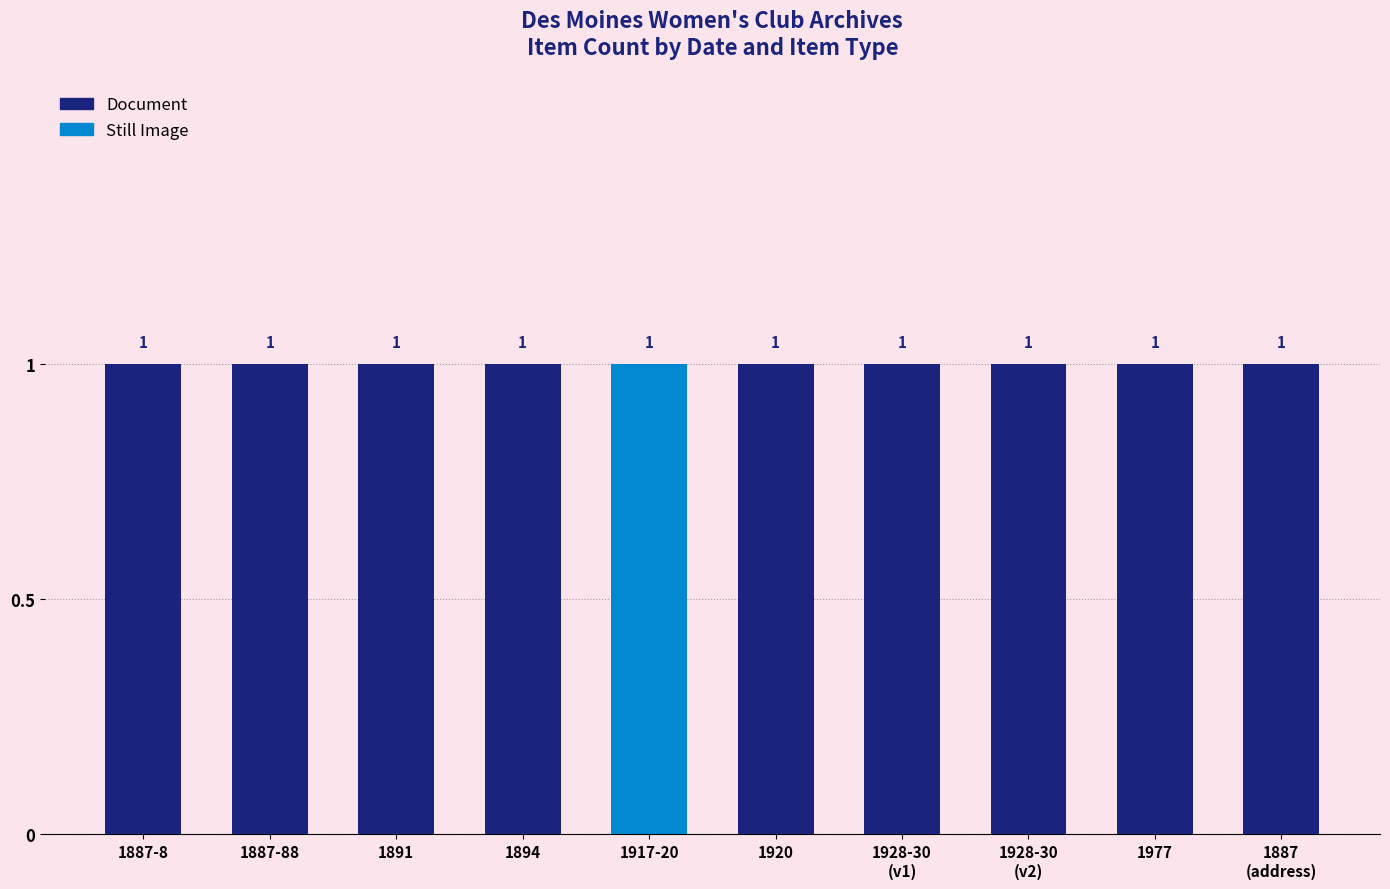

How many series are shown in this chart?

2